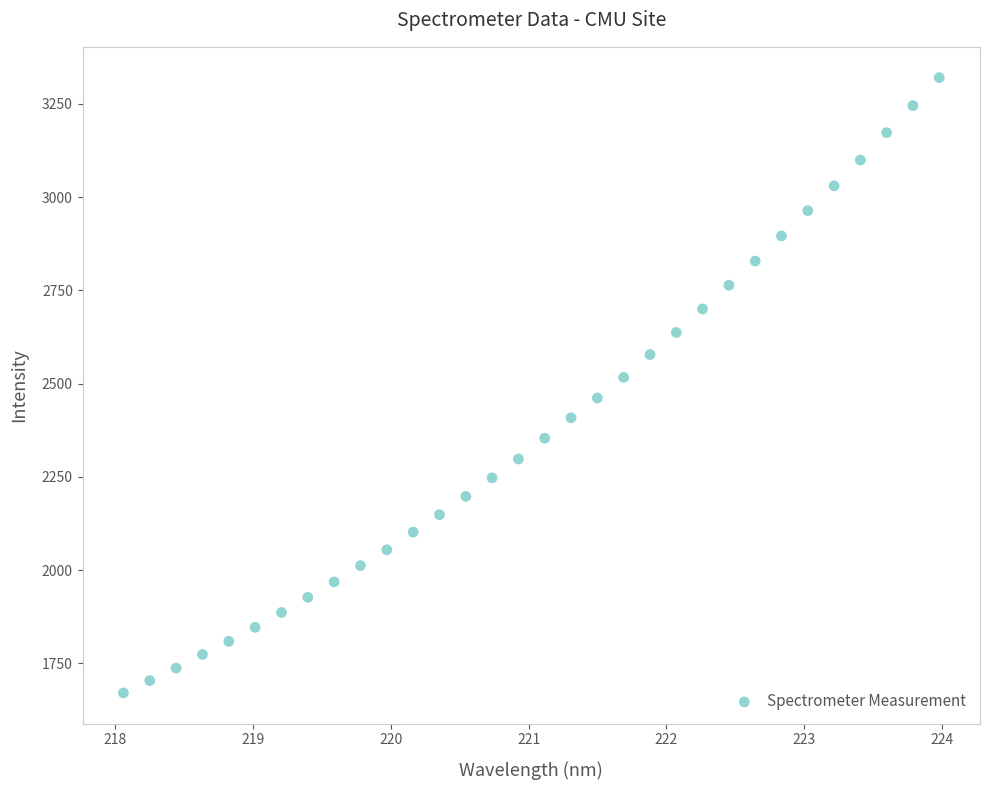

What is the range of Y values (max minus min)?

1649.7